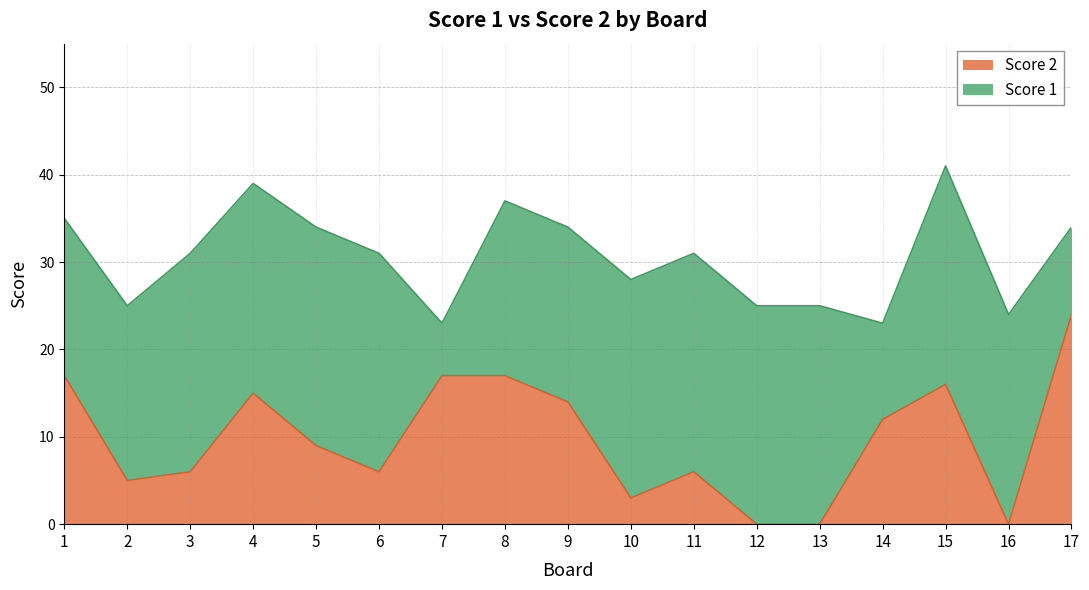

Does the chart have visible grid lines?

Yes